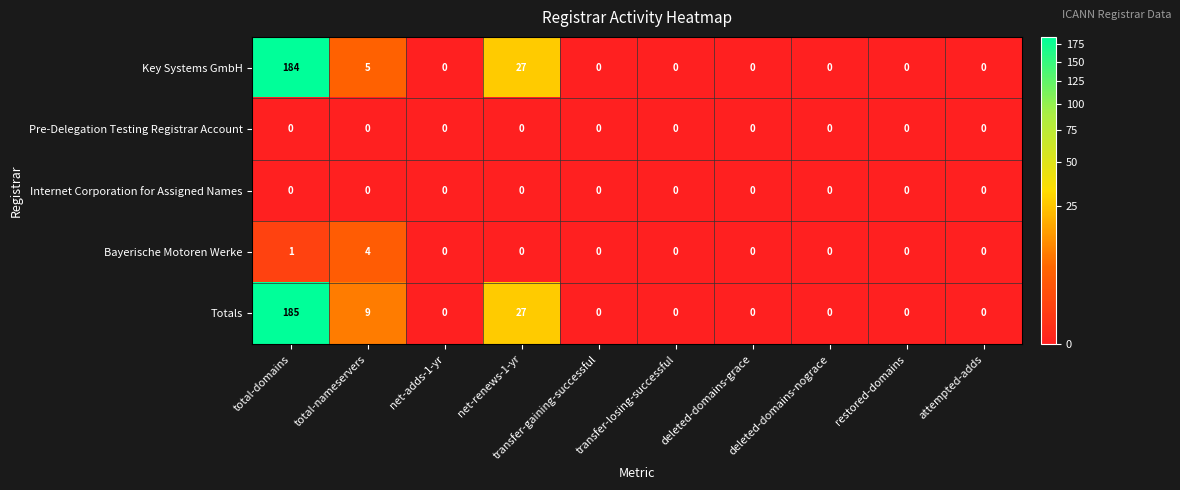

Which series has the widest spread of values?

Totals